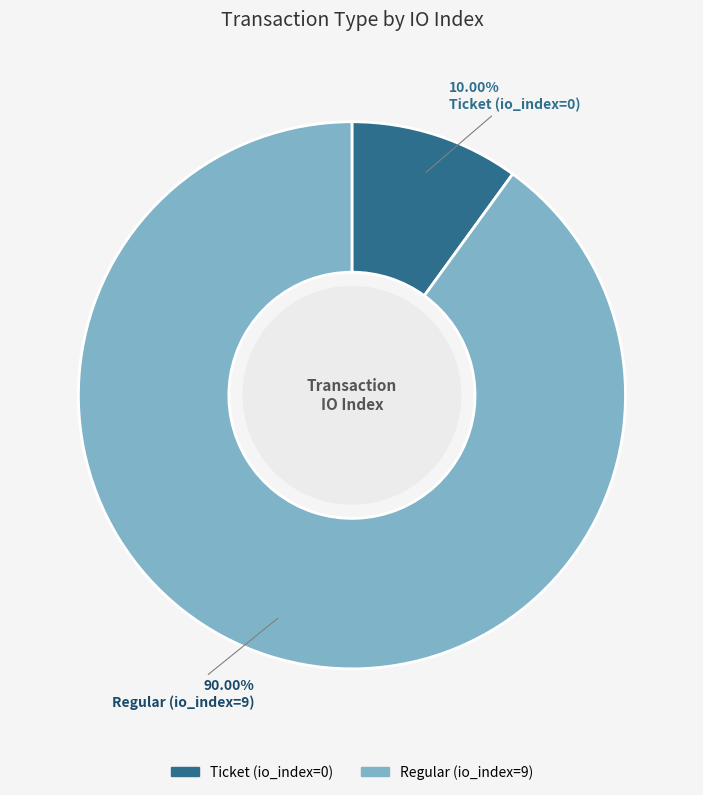

Which category accounts for the majority?

Regular